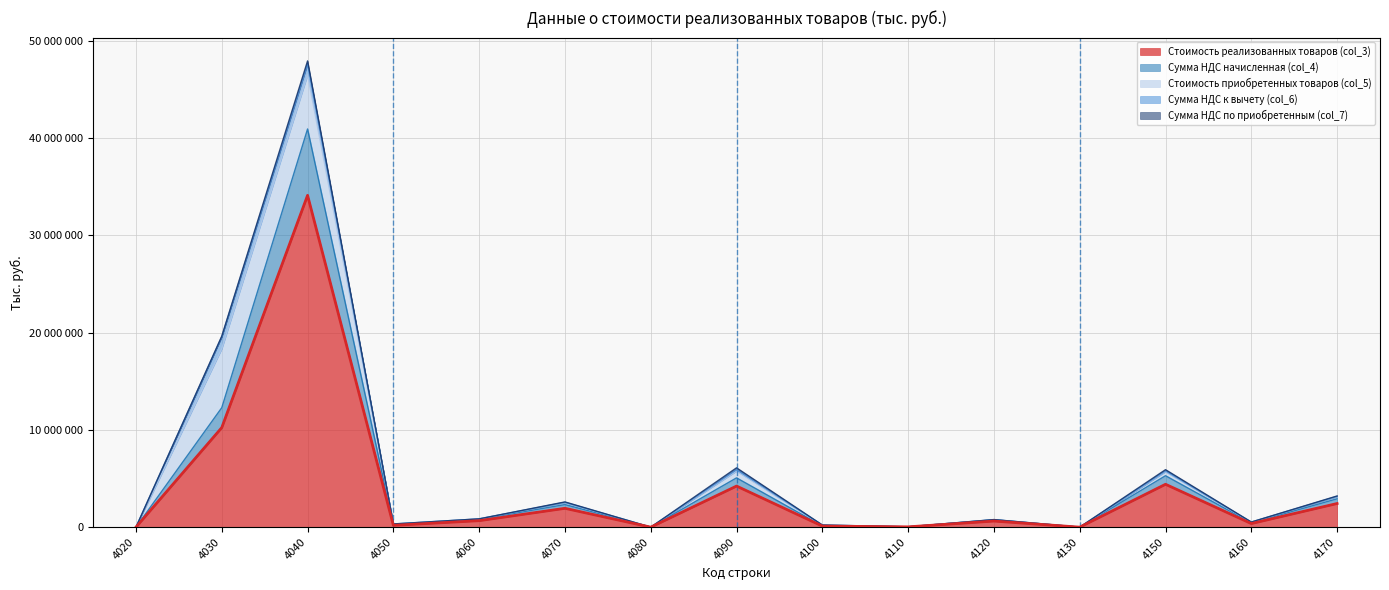

What is the average value of the Сумма НДС начисленная (col_4) series?

790819